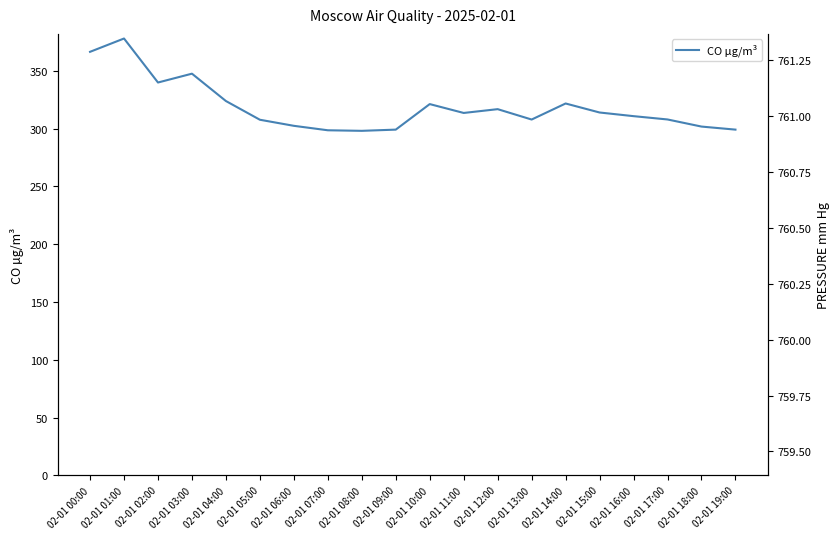

At which category is the sum across all series the highest?

02-01 01:00